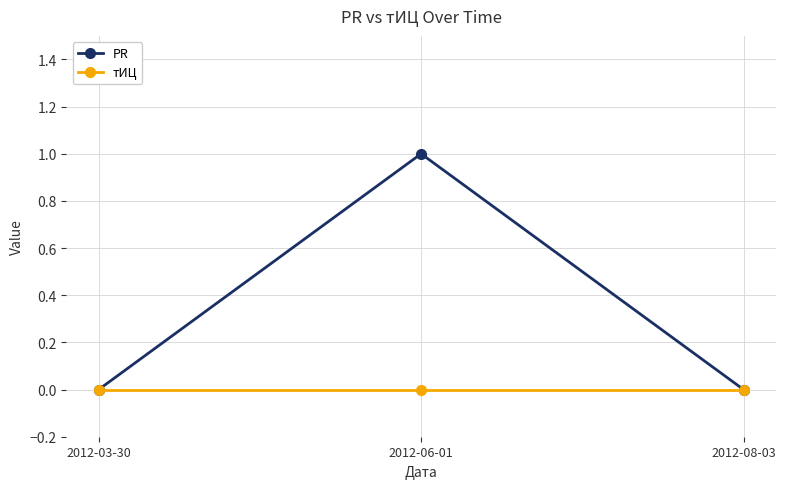

Rank the series at 2012-06-01 from lowest to highest value.

тИЦ, PR